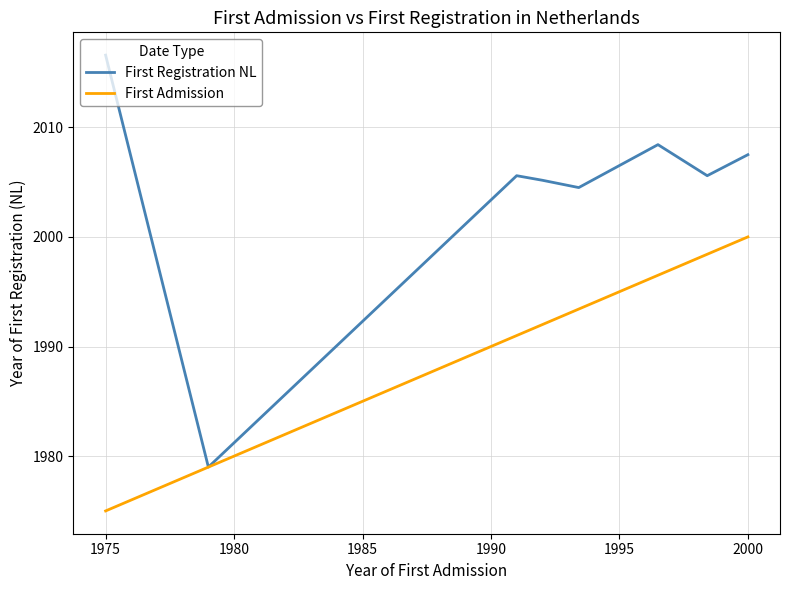

What is the highest value of the First Admission series?

2000.0